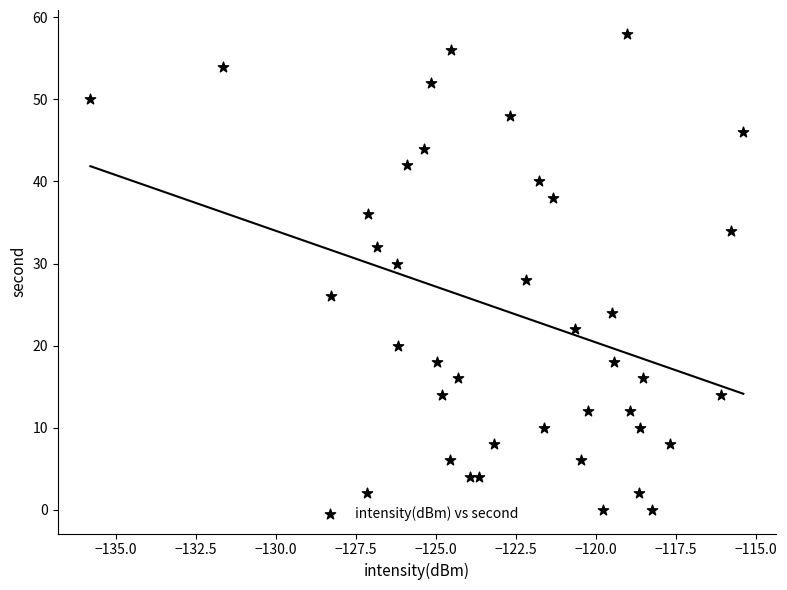

What is the range of Y values (max minus min)?

58